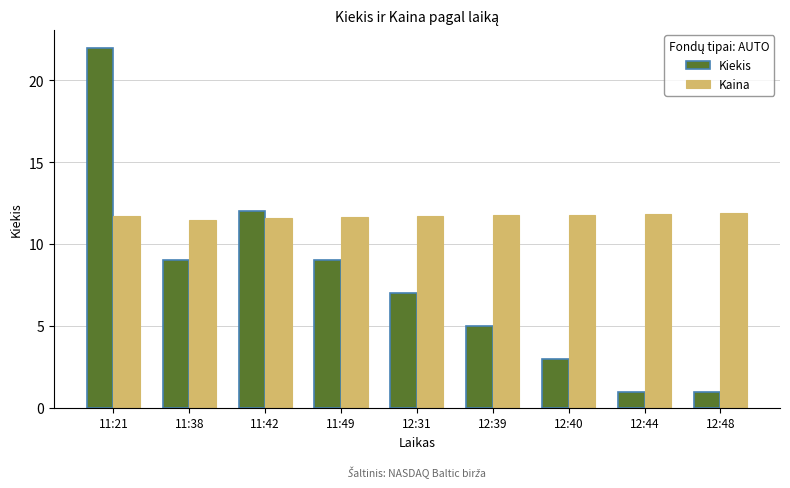

Between 12:39 and 12:44, which series saw the biggest shift?

Kiekis